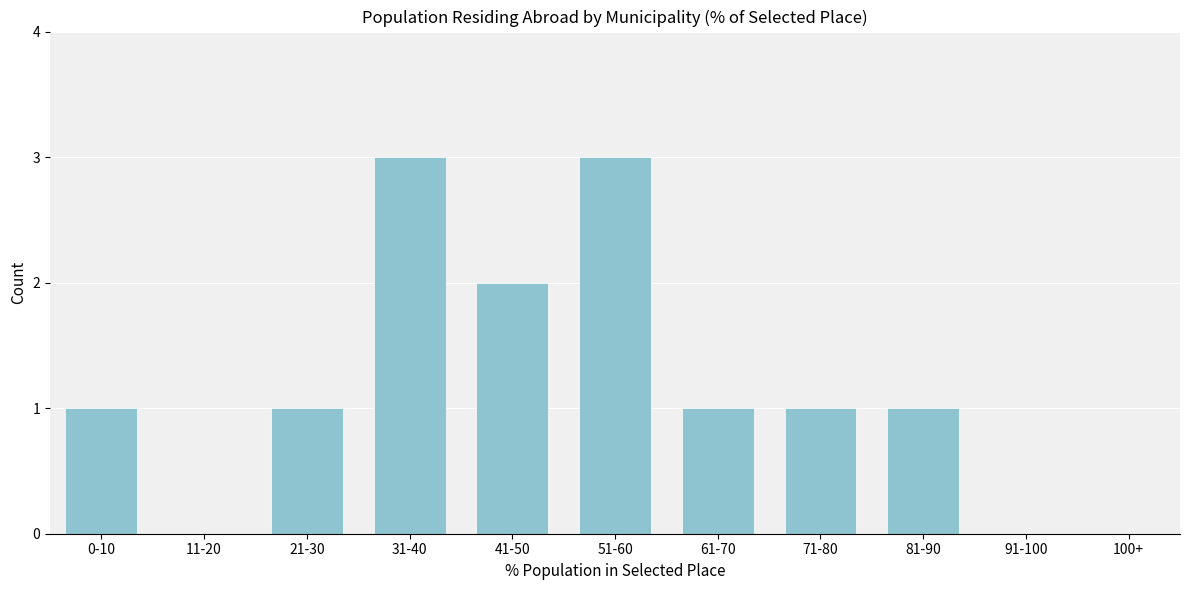

Reading left to right, transcribe all the data shown in this chart.

0-10=1	11-20=0	21-30=1	31-40=3	41-50=2	51-60=3	61-70=1	71-80=1	81-90=1	91-100=0	100+=0